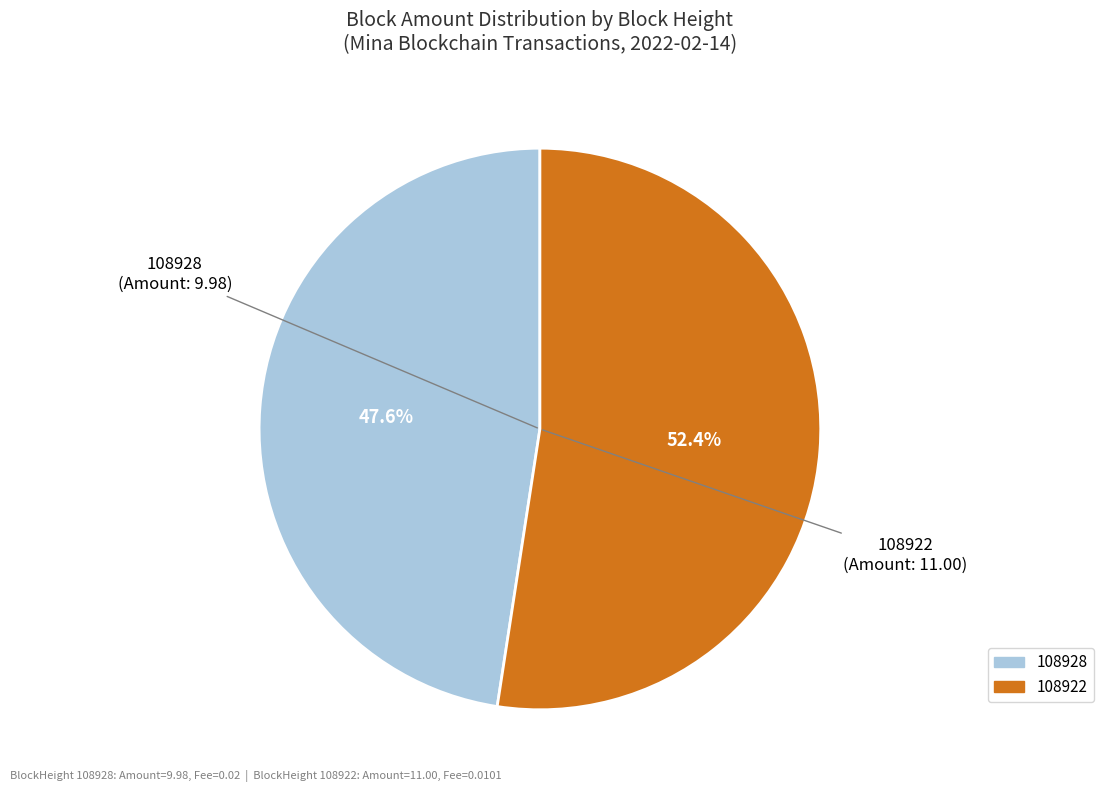

Does any single category account for the majority?

Yes